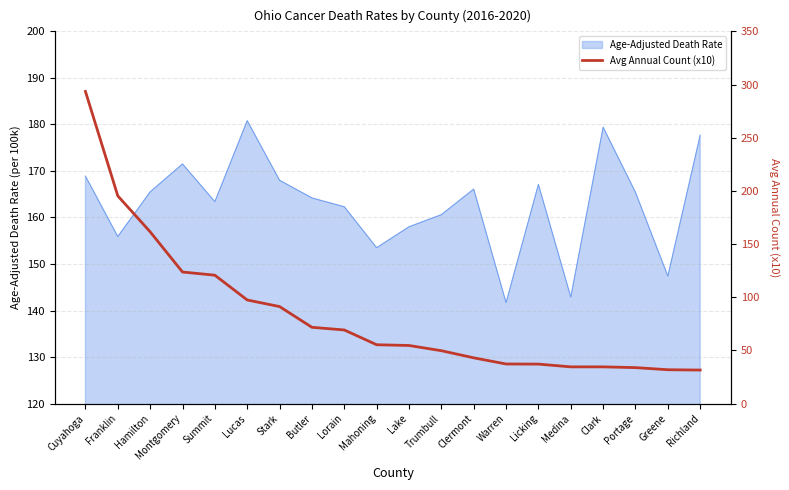

True or false: Age-Adjusted Death Rate has a value of 66.9 at Licking.

False